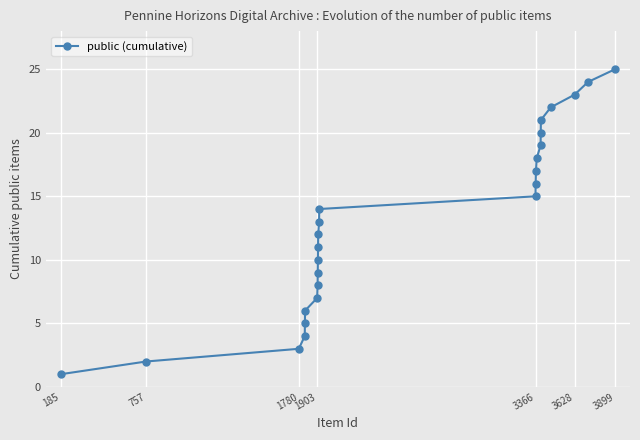

True or false: there are more than 2 points higher than both neighbors.

False